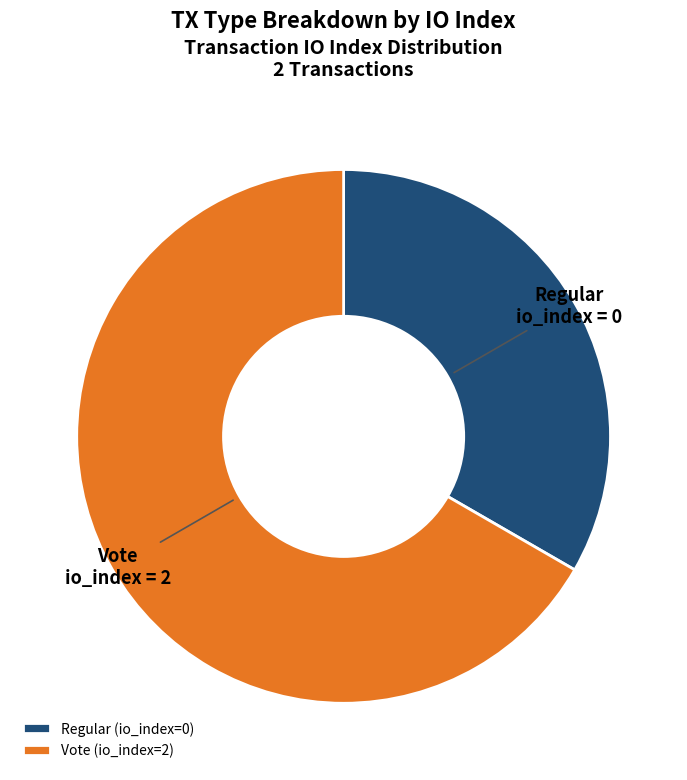

The Vote (io_index=2) slice represents 61% of the pie. True or false?

False